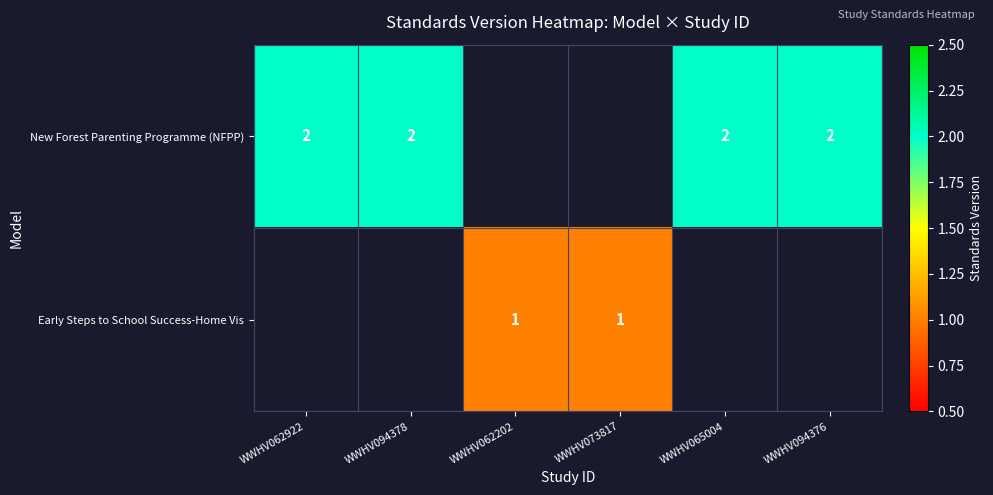

The value of Early Steps to School Success-Home Vis at WWHV073817 is 0. True or false?

False